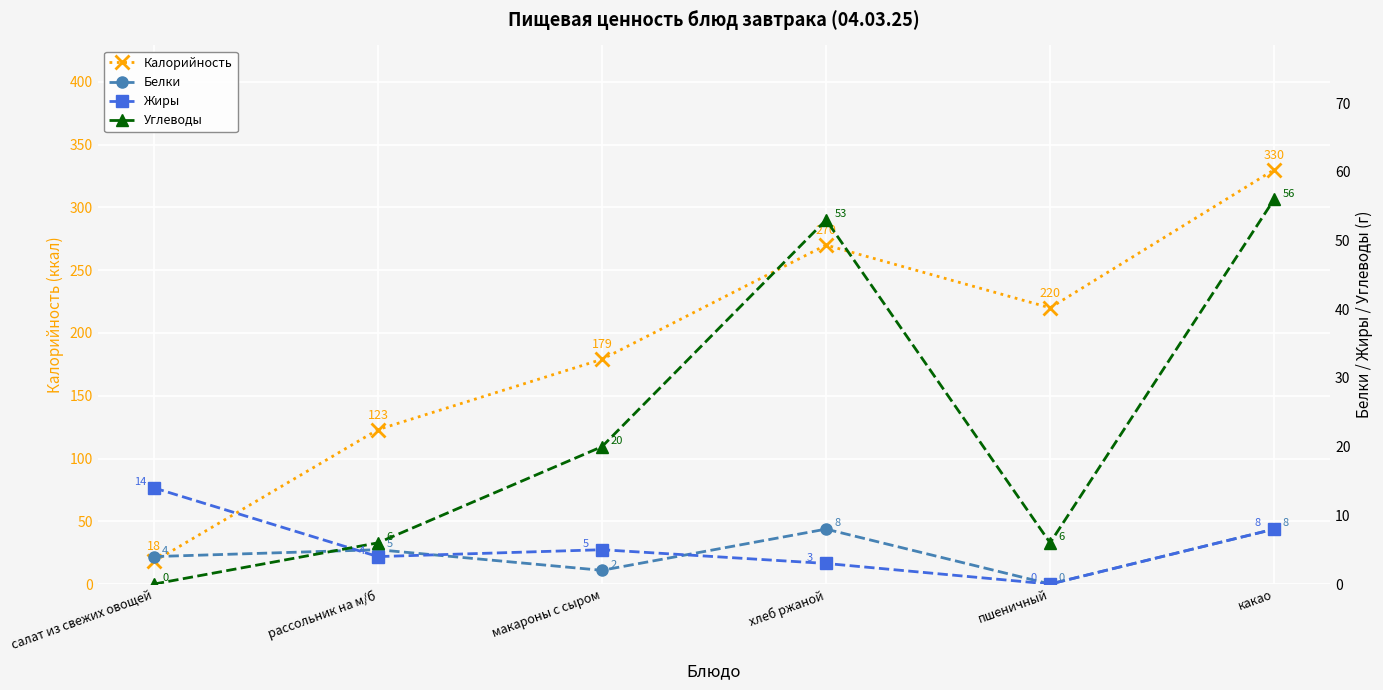

True or false: Углеводы and Жиры cross at least once.

True